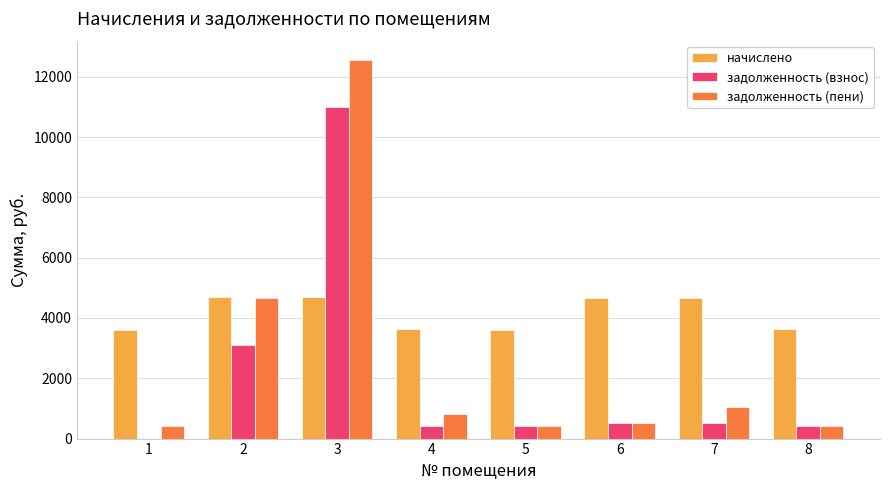

Which series has the largest range (max minus min)?

задолженность (пени)